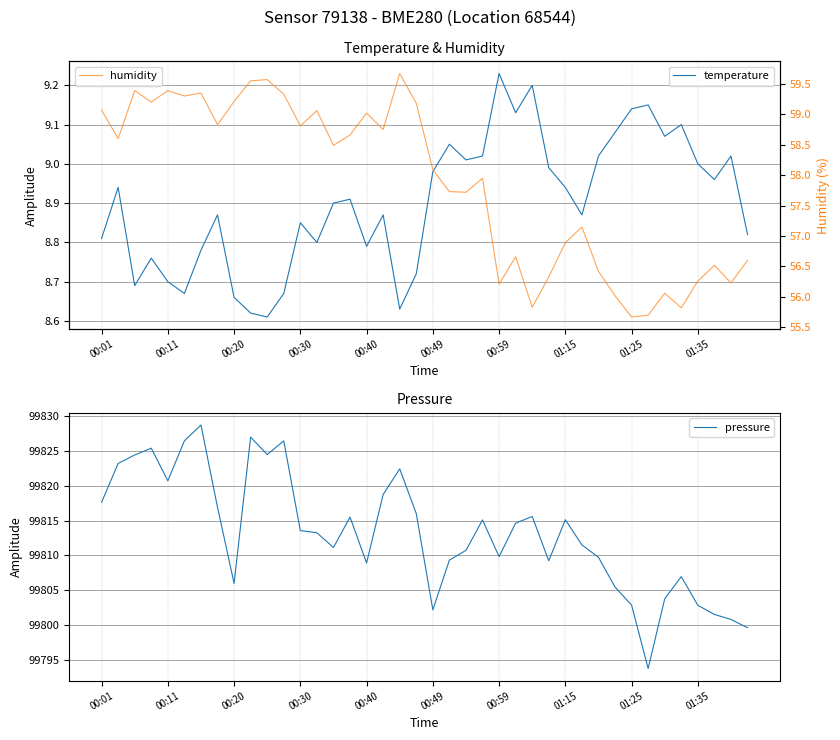

Which series changed the most between 23 and 30?

pressure